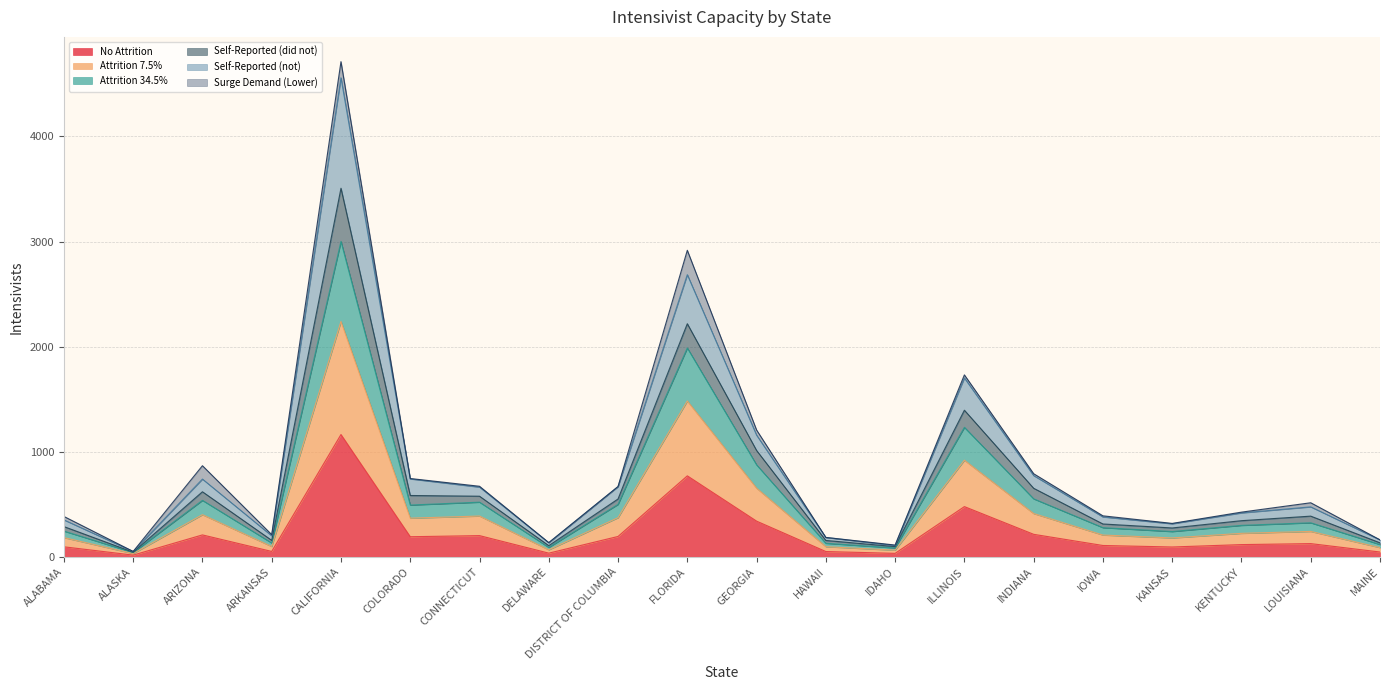

At which category is the sum across all series the highest?

CALIFORNIA